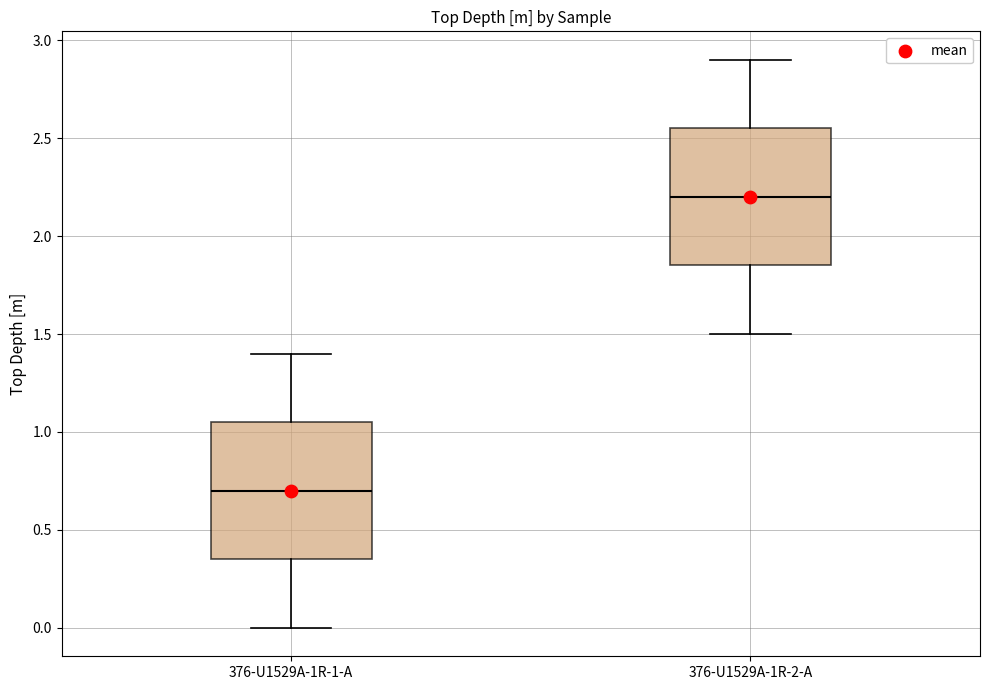

Reading left to right, read every box against the y-axis: the position of its median line, the range the box covers, and the ends of its whiskers. The values are not printed on the chart, so give them approximately, as read against the axis.

376-U1529A-1R-1-A: median 0.70, box 0.35 to 1.05, whiskers 0.00 to 1.40
376-U1529A-1R-2-A: median 2.20, box 1.85 to 2.55, whiskers 1.50 to 2.90